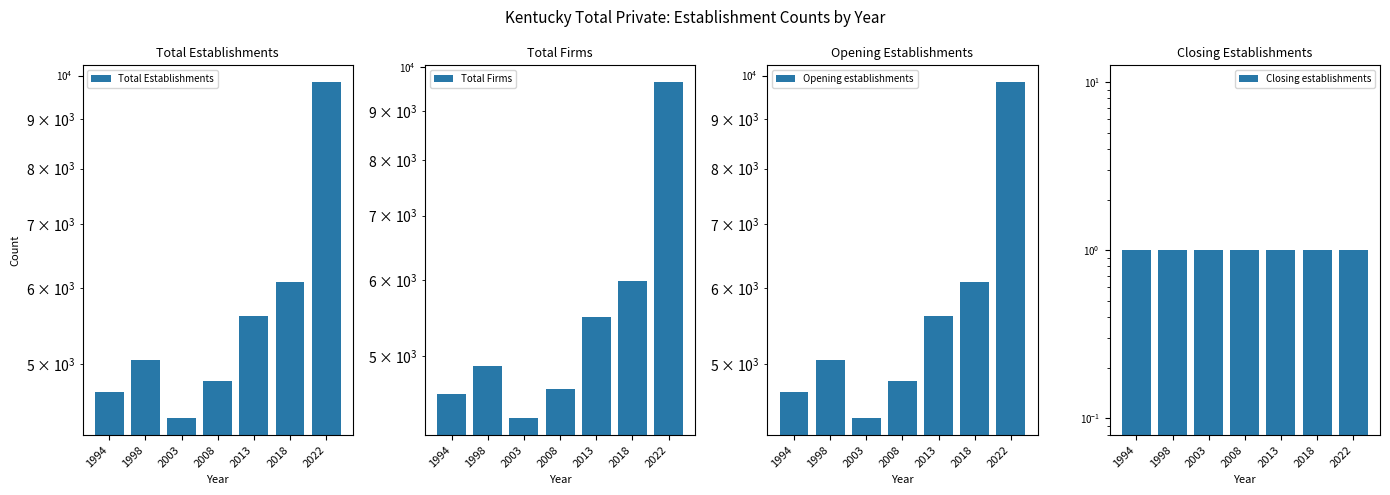

Which series has the largest total across all categories?

Total Establishments